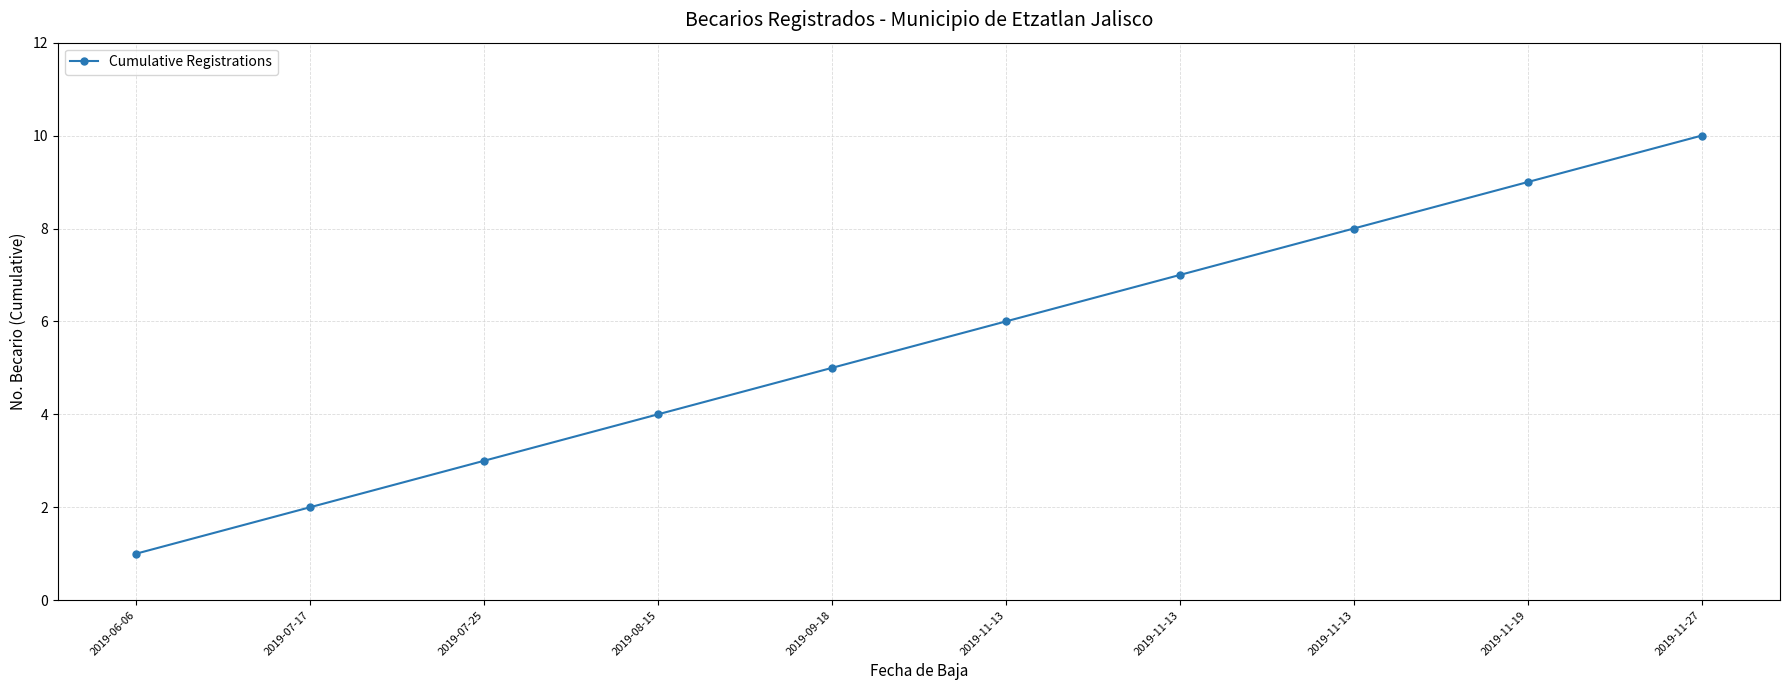

Rank the categories by value from lowest to highest.

2019-06-06, 2019-07-17, 2019-07-25, 2019-08-15, 2019-09-18, 2019-11-13, 2019-11-13, 2019-11-13, 2019-11-19, 2019-11-27